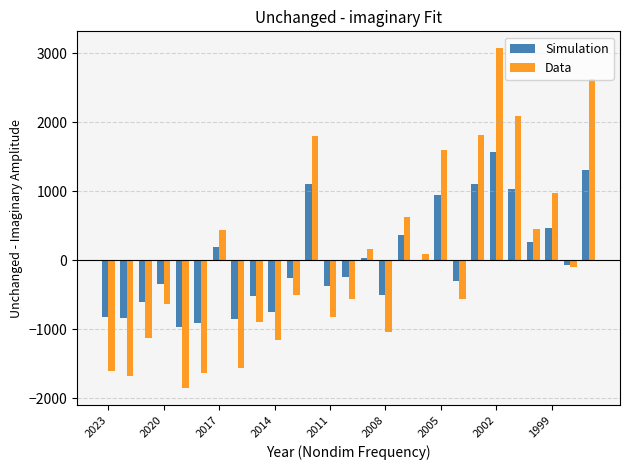

What is the highest value of the Simulation series?

1568.8